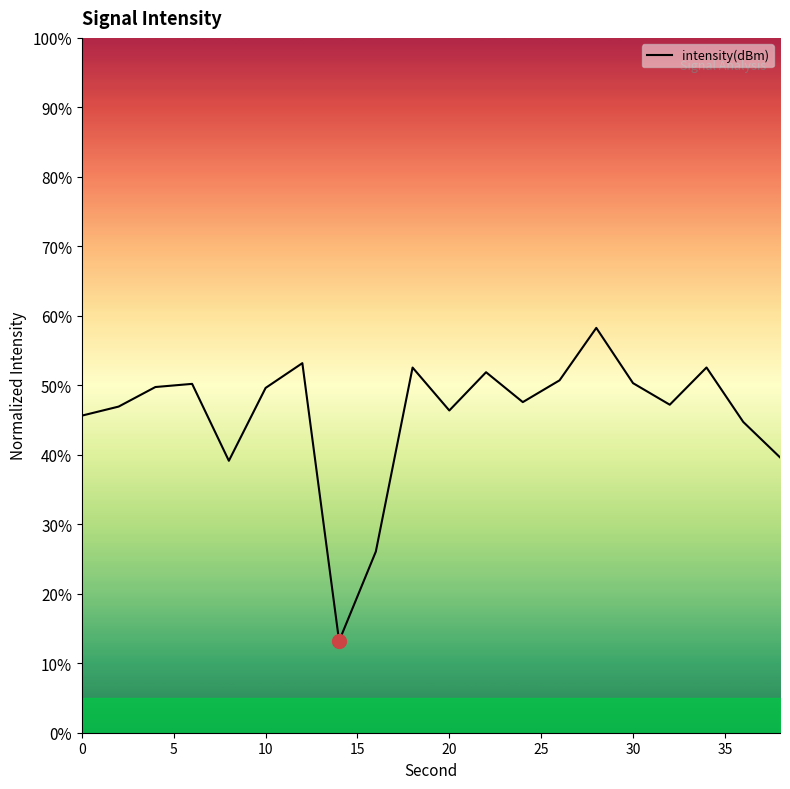

True or false: there are more than 0 points higher than both neighbors.

True